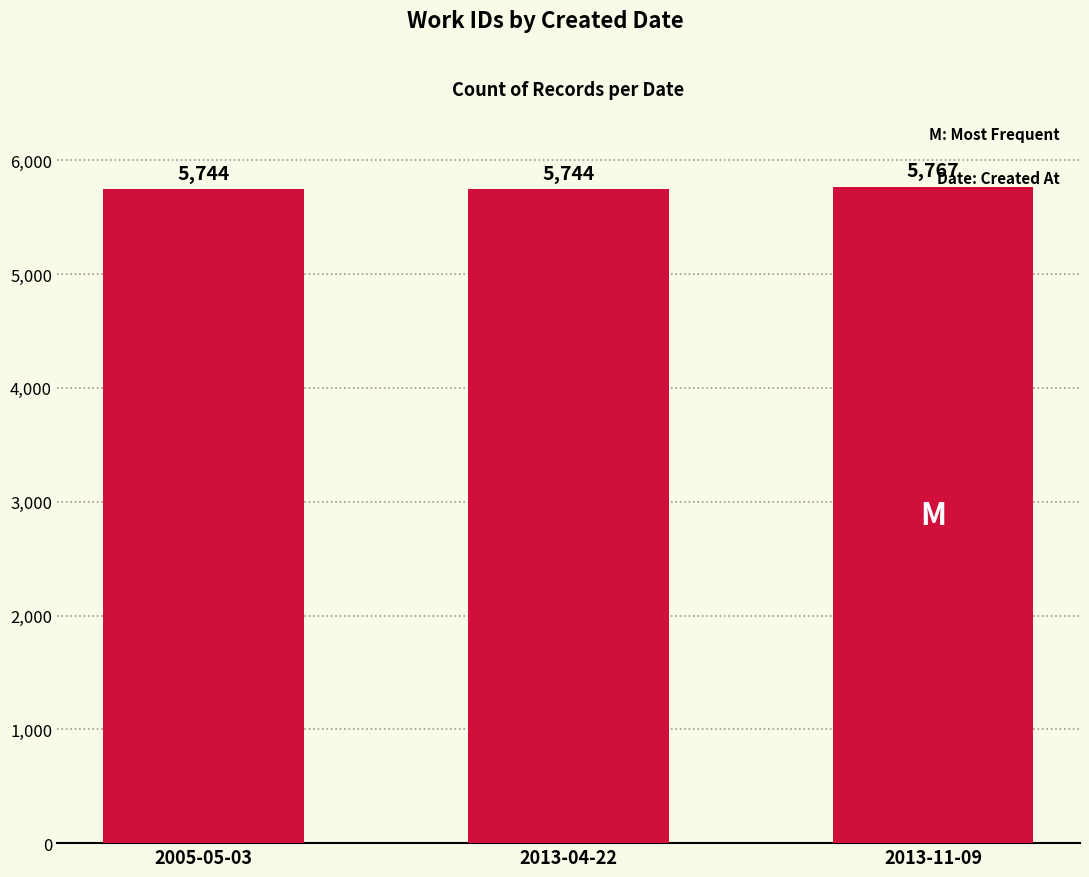

How many distinct data groups are displayed?

1